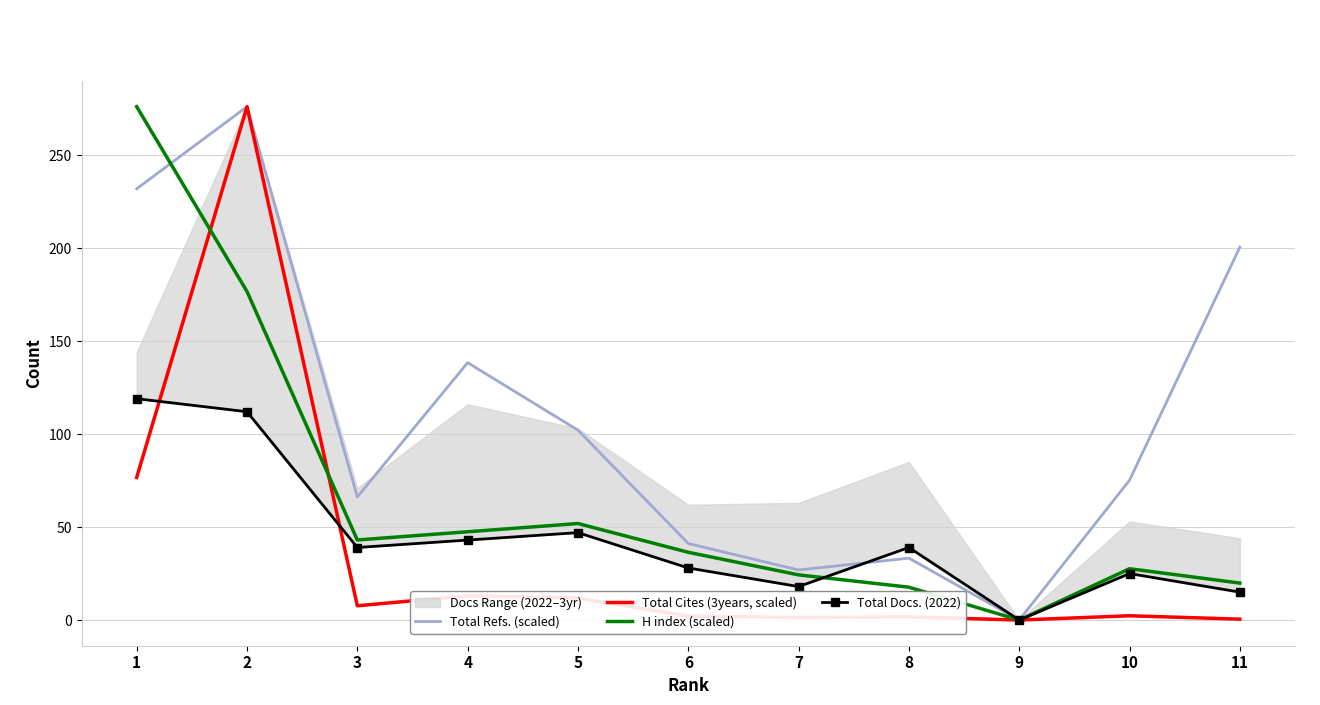

True or false: H index (scaled) and Total Refs. (scaled) intersect in this chart.

True